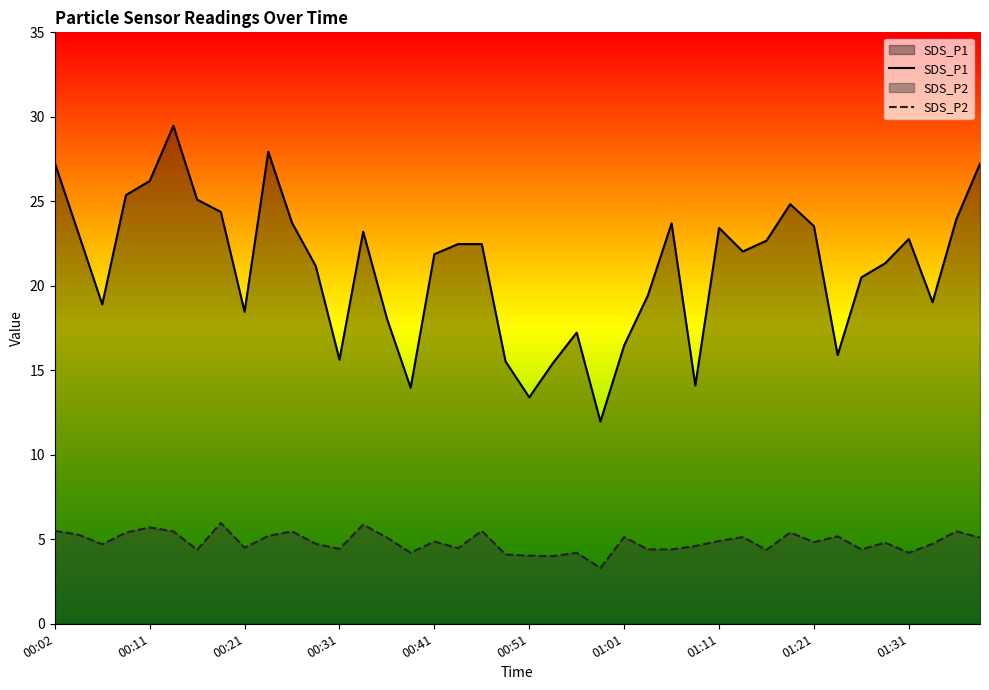

How many data points in SDS_P1 are above 22?

21